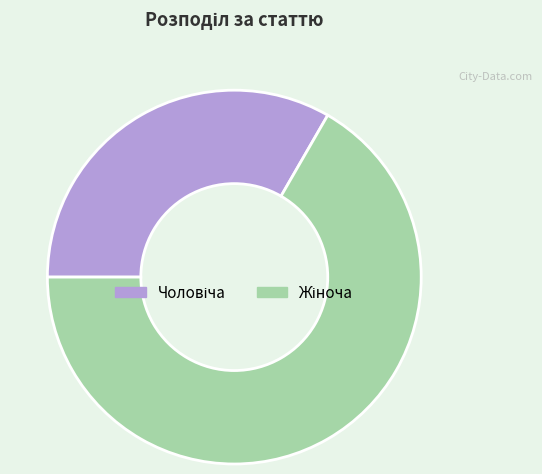

Is there any slice that represents more than half of the pie?

Yes